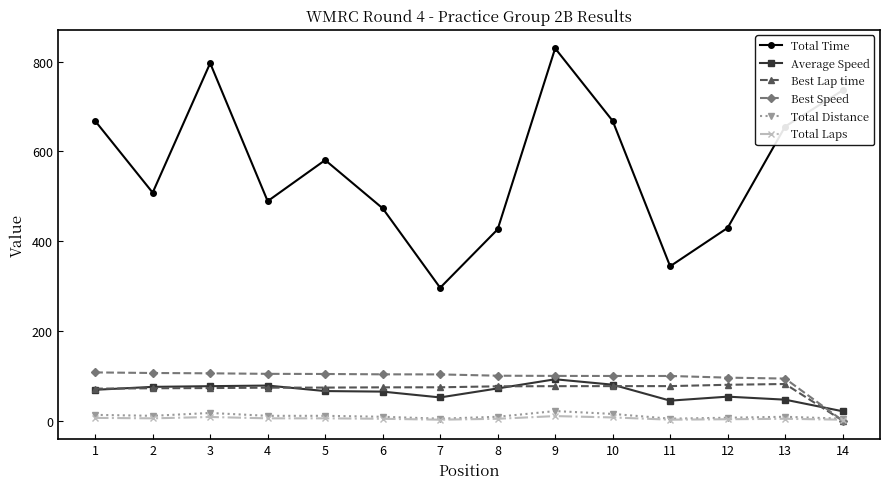

True or false: Best Lap time and Average Speed cross at least once.

True